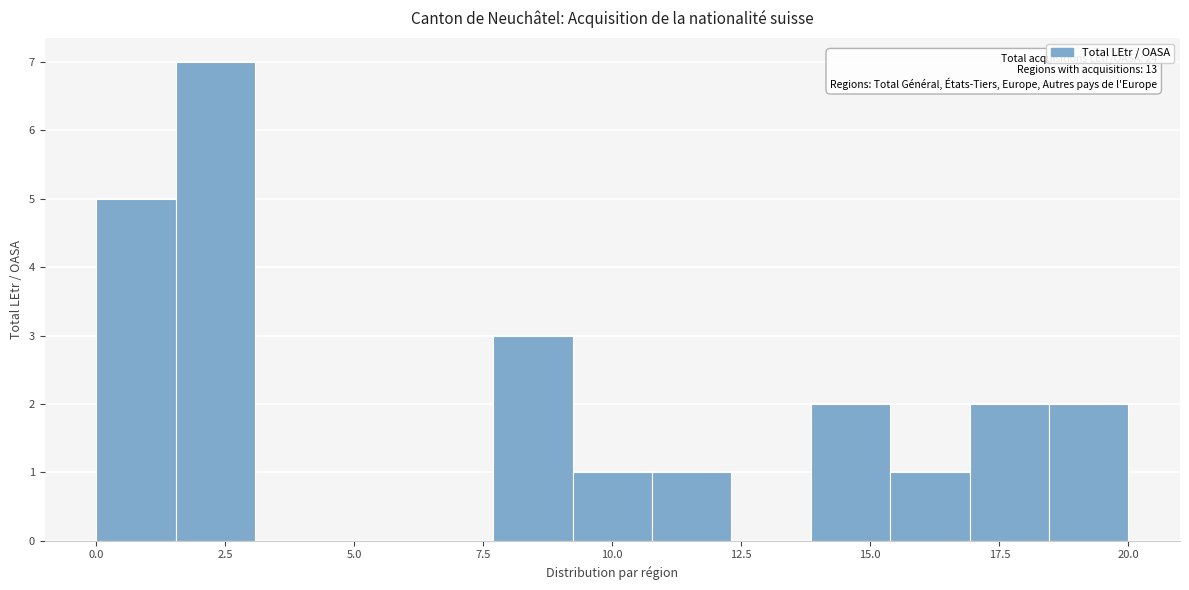

Read against the x-axis, roughly where is the centre of the tallest bar?

2.5